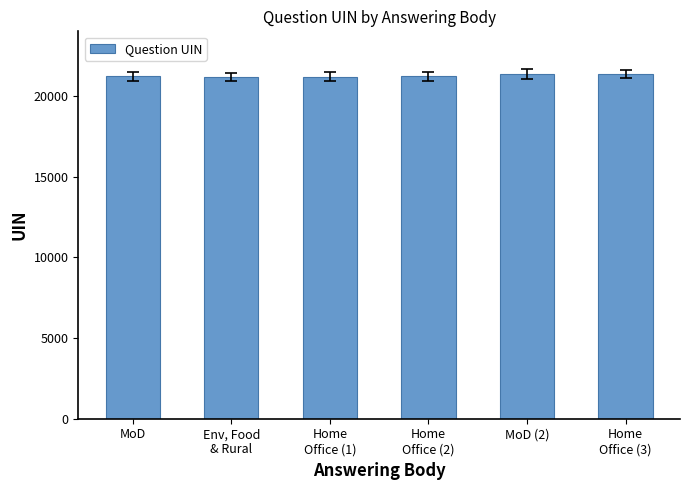

What is the greatest value displayed?

21365